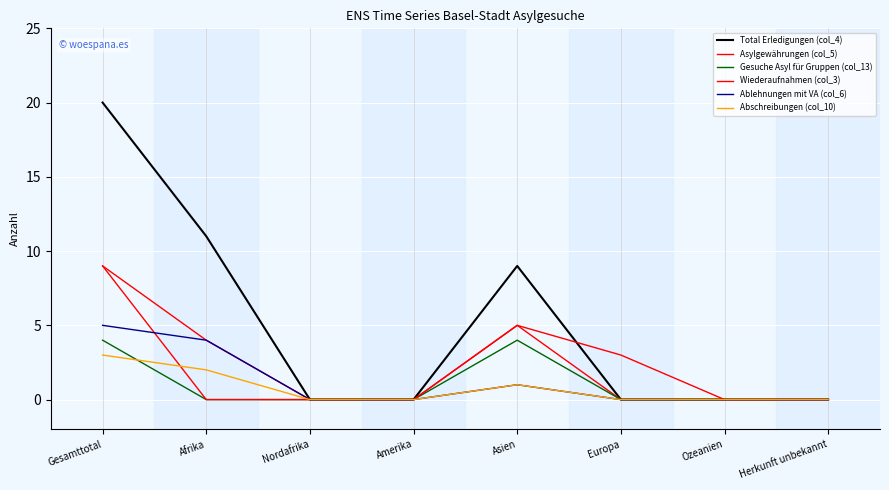

True or false: Wiederaufnahmen (col_3) and Asylgewährungen (col_5) intersect in this chart.

False